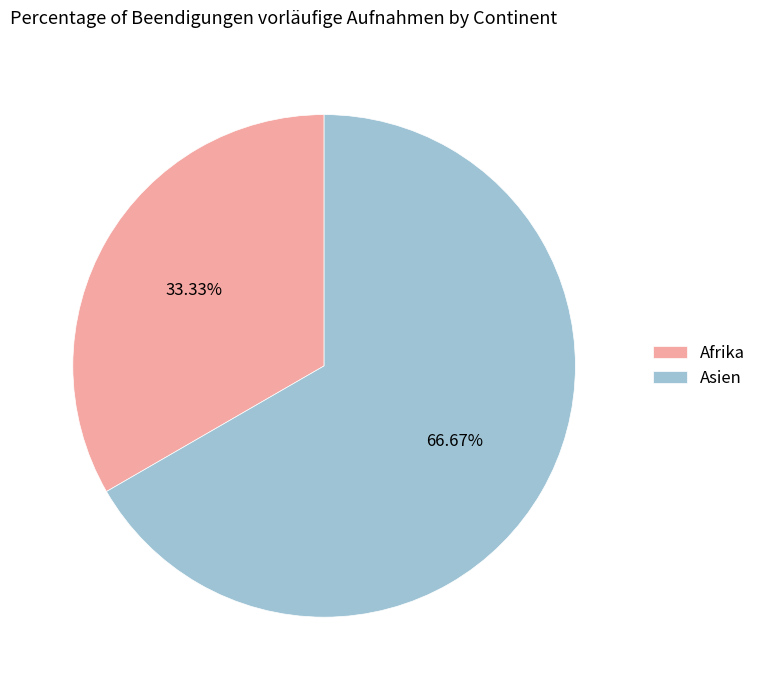

Does any single category account for the majority?

Yes